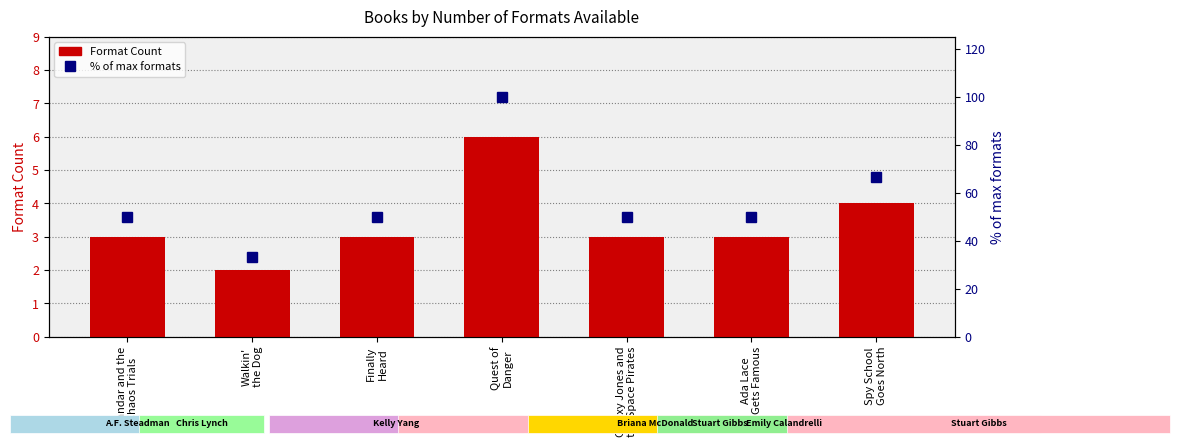

At Ada Lace
Gets Famous, list the series in order from largest to smallest.

% of max, Format Count